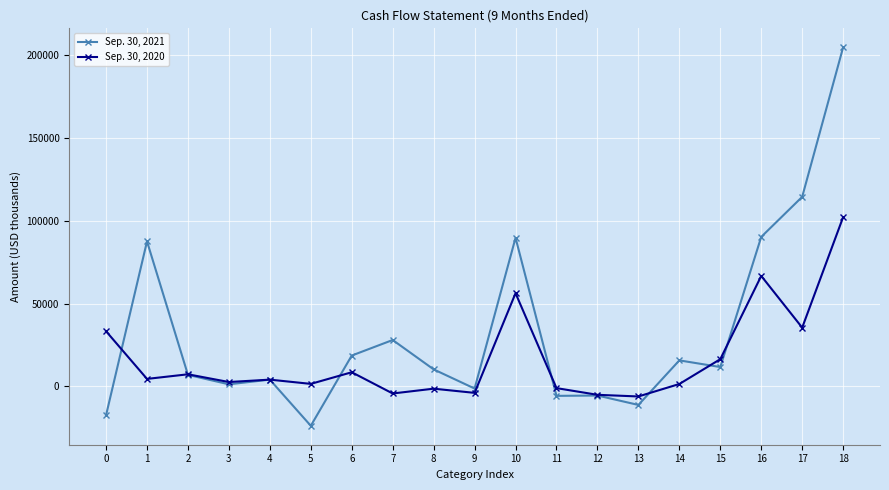

Is it true that Sep. 30, 2020 equals 26365 at 15?

False